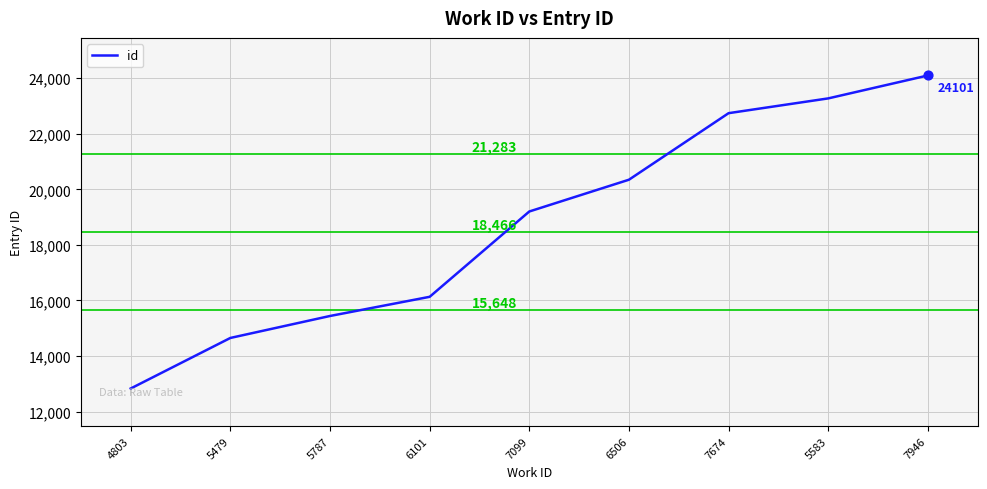

What is the change in value from 5479 to 6101?

+1481